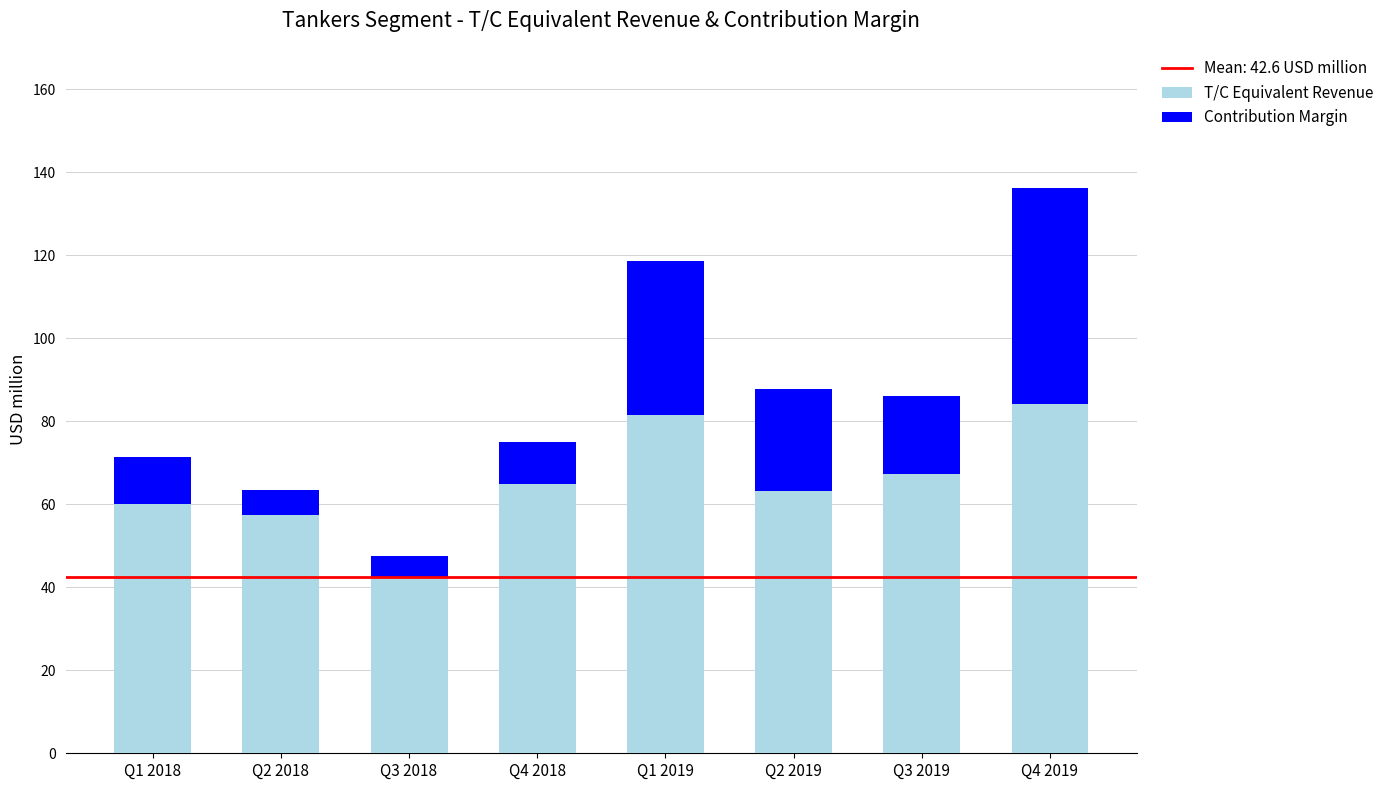

Rank the series by their maximum value, from highest to lowest.

T/C Equivalent Revenue, Contribution Margin